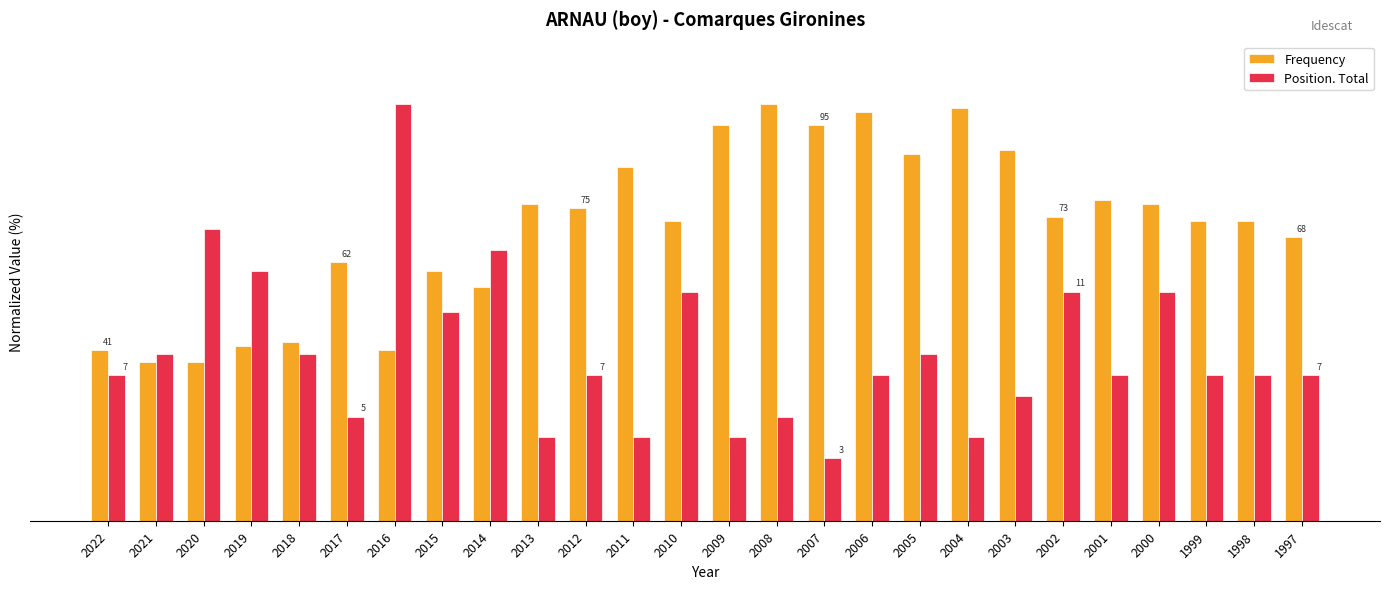

What are all the series names shown in the legend?

Frequency, Position. Total